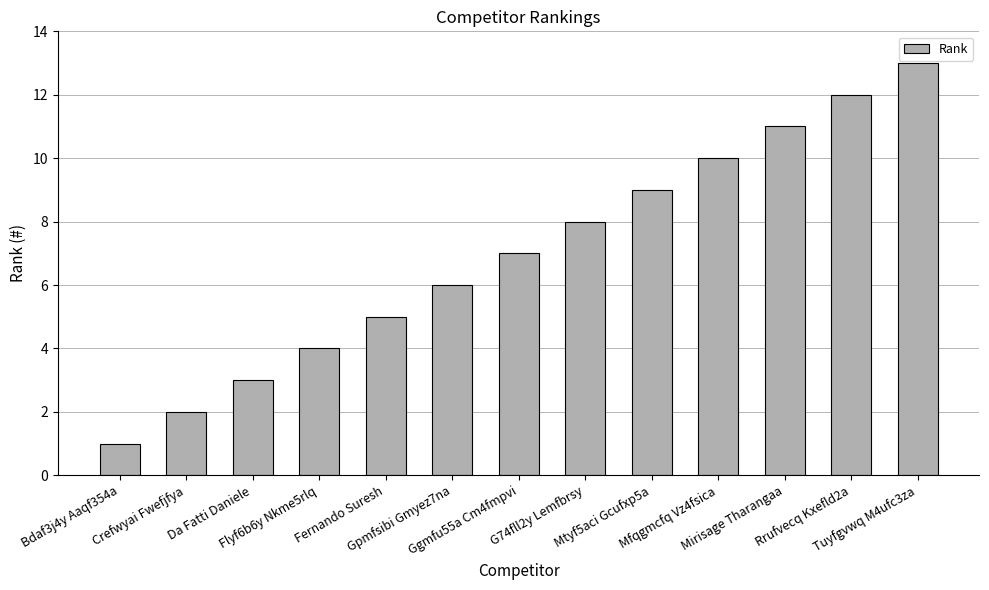

What is the label of the 1st bar from the left?

Bdaf3j4y Aaqf354a